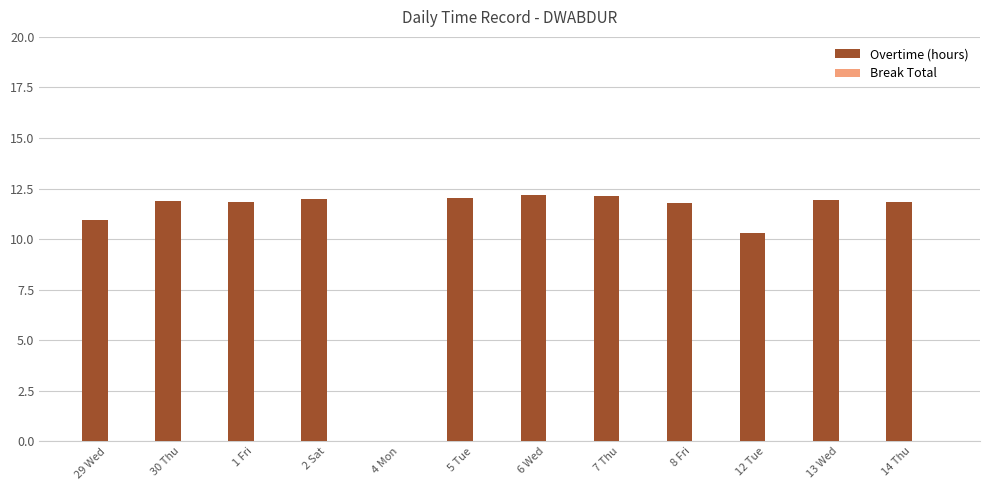

What is the approximate value at 6 Wed?

12.2